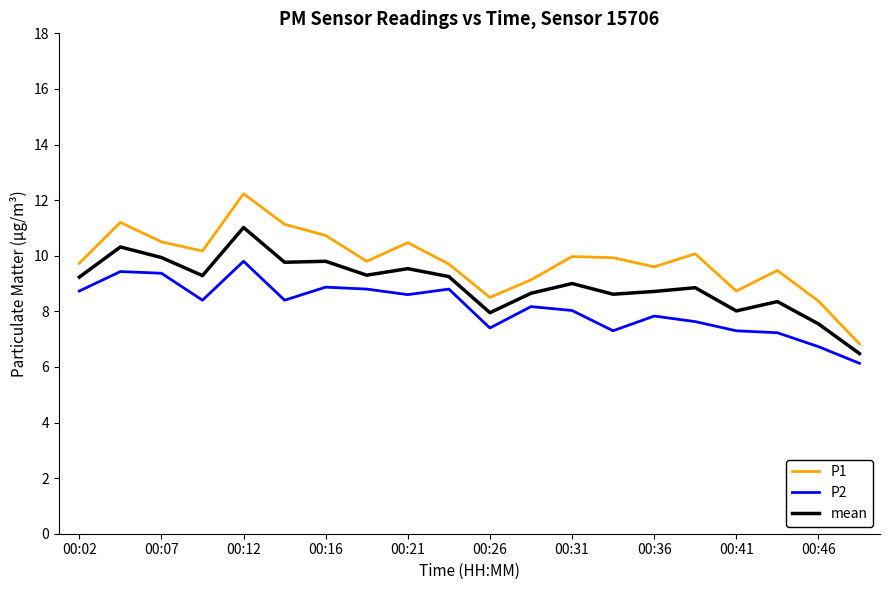

Which series has the largest total across all categories?

P1